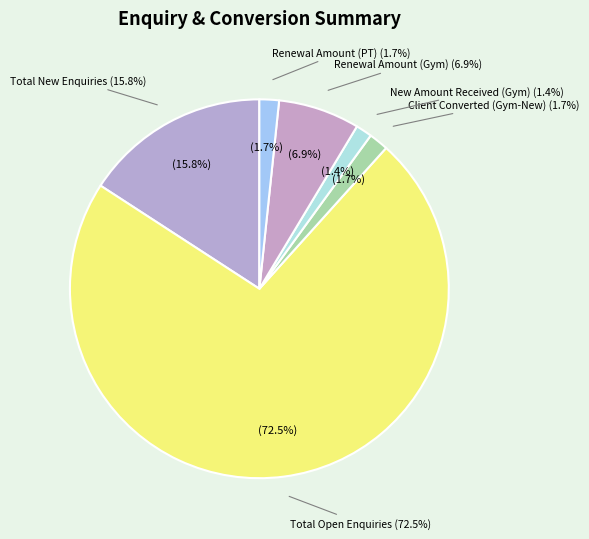

What is the majority slice?

Total Open Enquiries